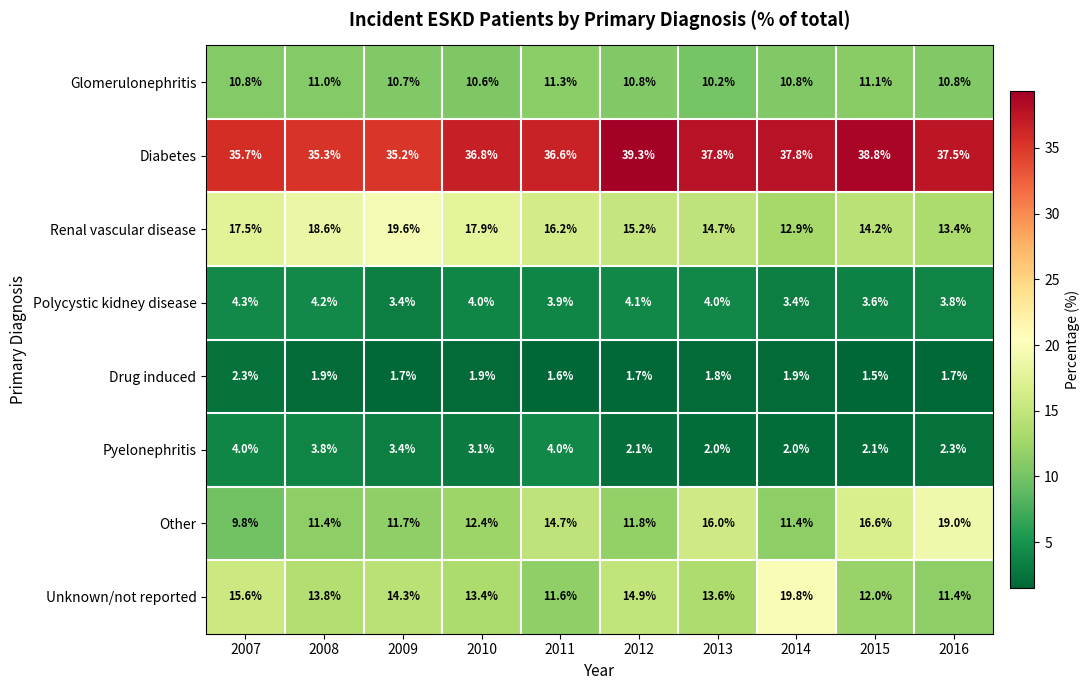

List the series in order of their peak value, lowest first.

Drug induced, Pyelonephritis, Polycystic kidney disease, Glomerulonephritis, Other, Renal vascular disease, Unknown/not reported, Diabetes